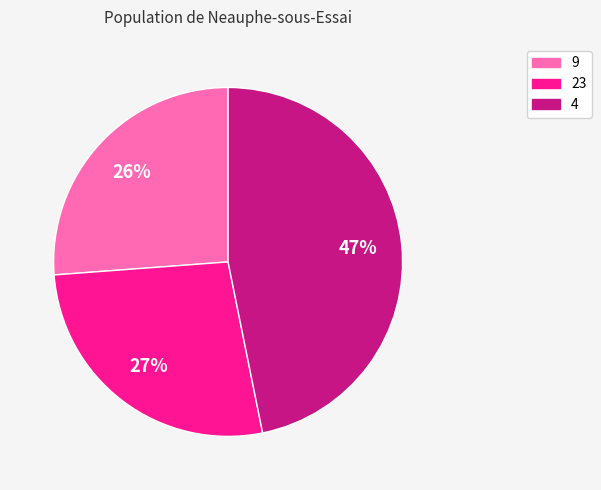

Count the number of slices in the pie.

3